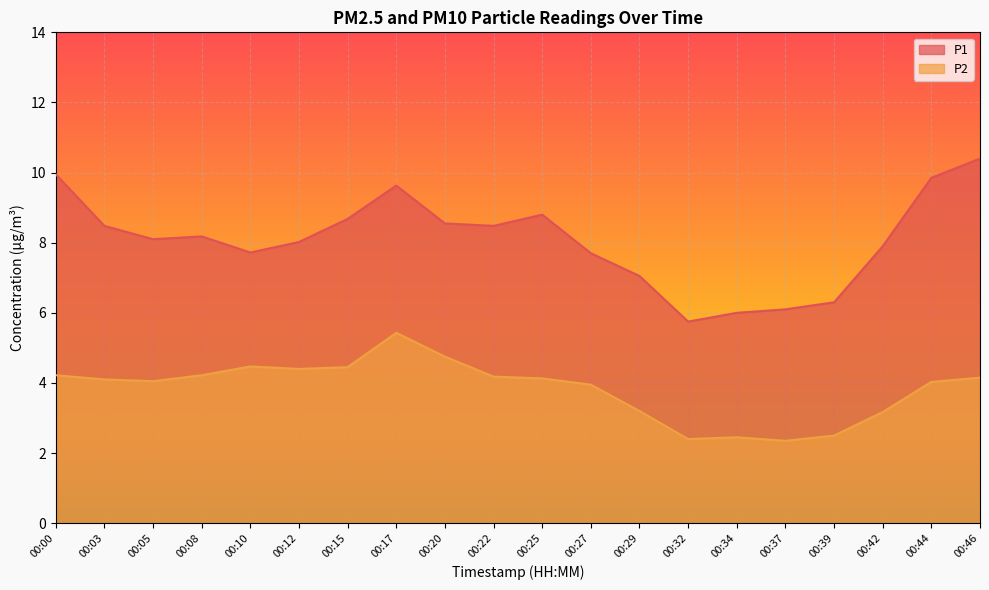

Which category has the highest value in the P1 series?

00:46